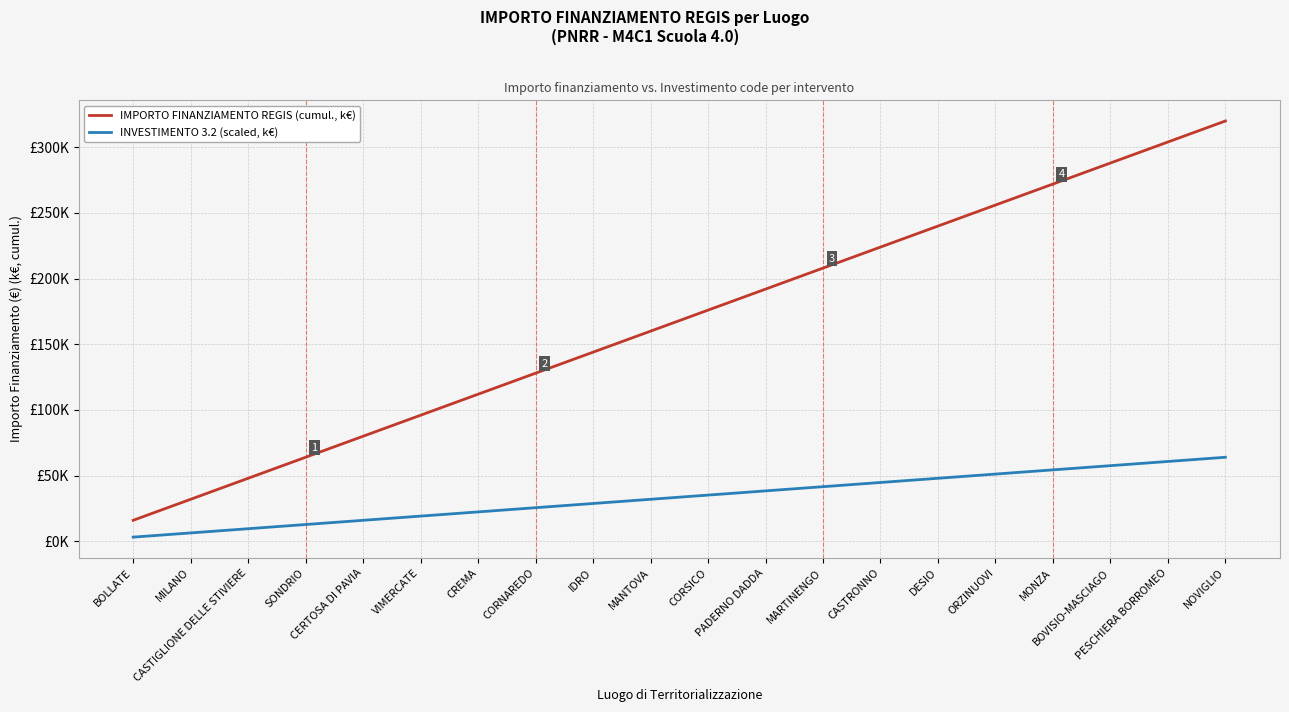

Does the chart display data point markers on the line(s)?

No